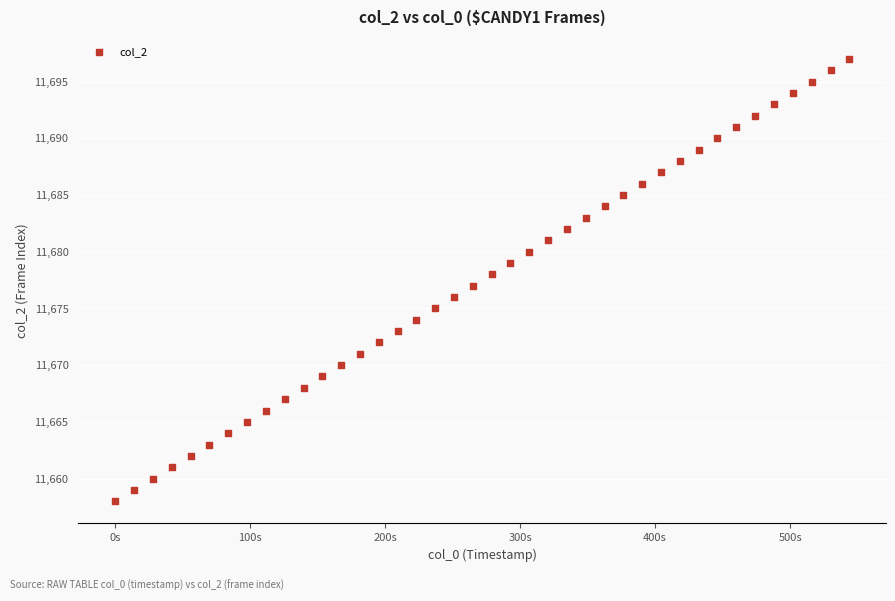

What is the range of Y values (max minus min)?

39